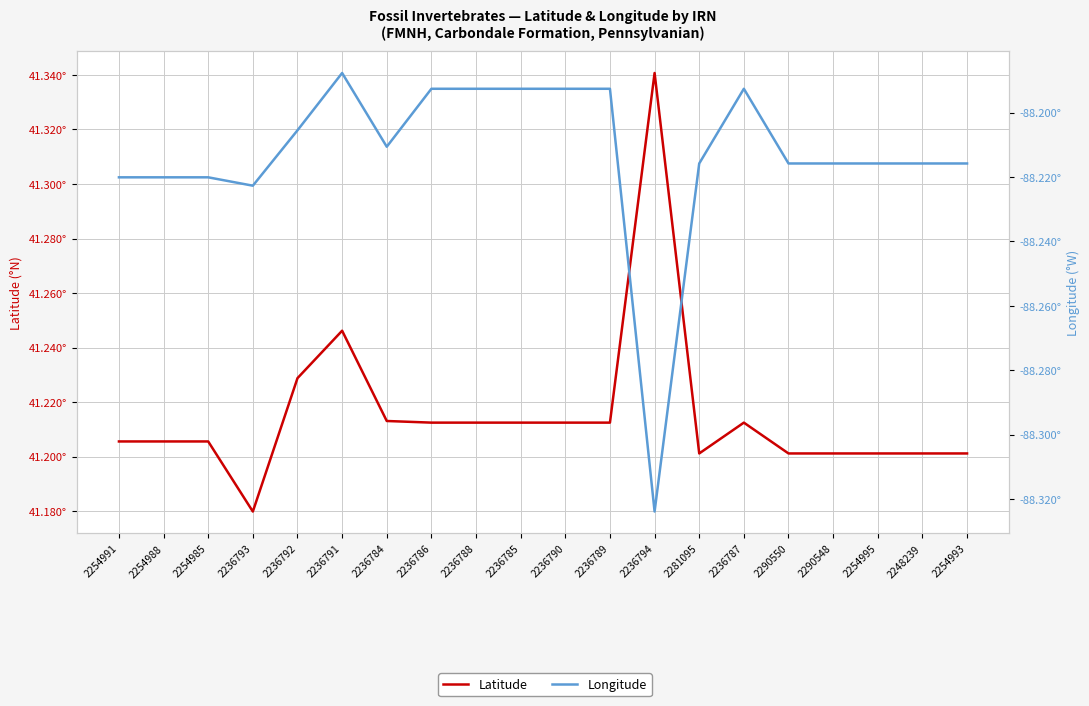

List the series in order of their overall mean, lowest first.

Longitude, Latitude